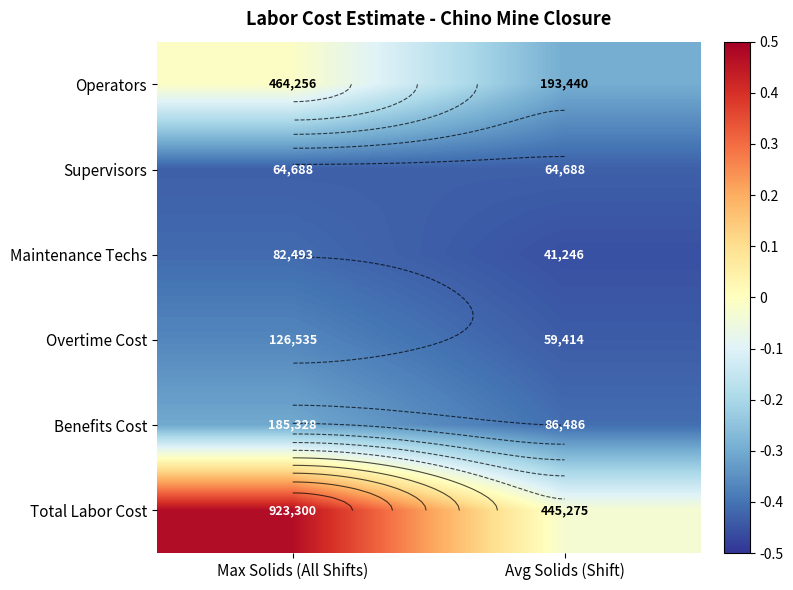

Rank the categories by Supervisors value from highest to lowest.

Max Solids (All Shifts), Avg Solids (Shift)